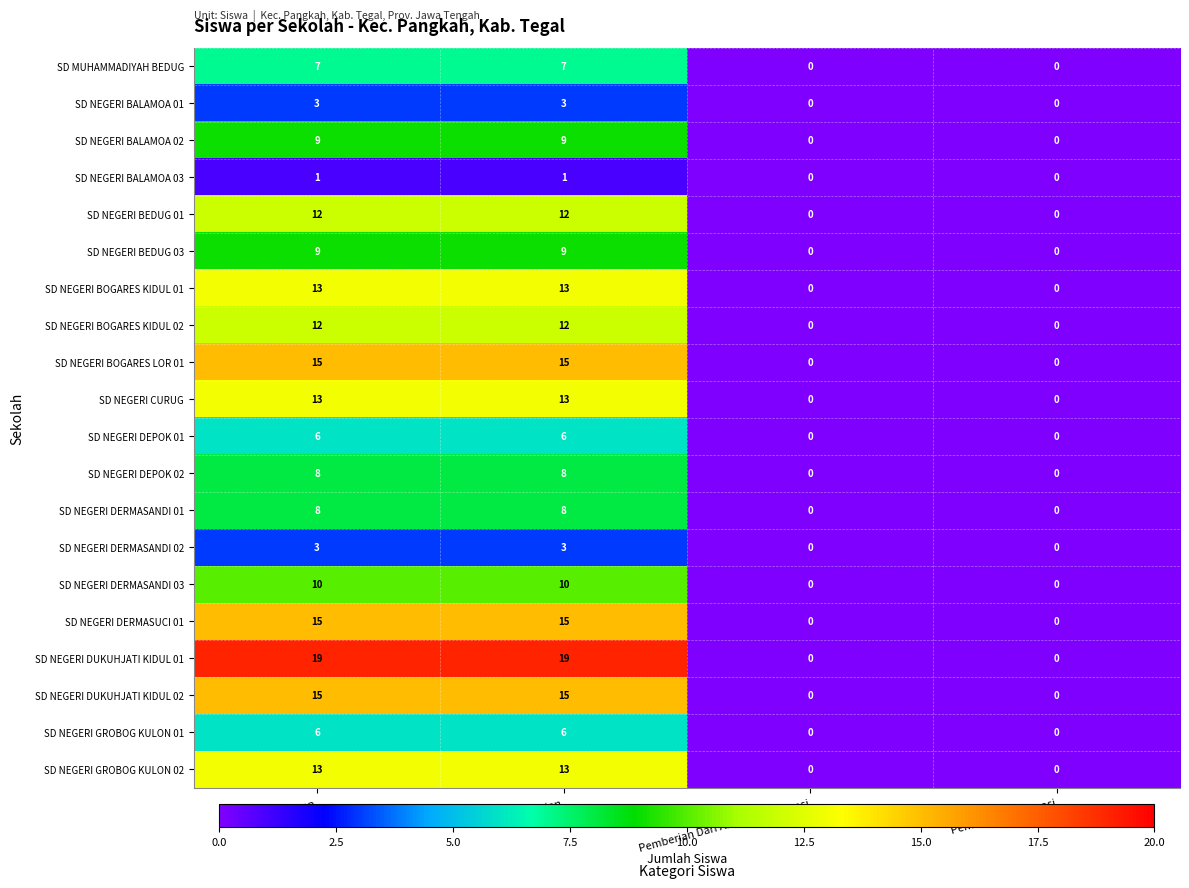

Which series has the widest spread of values?

SD NEGERI DUKUHJATI KIDUL 01